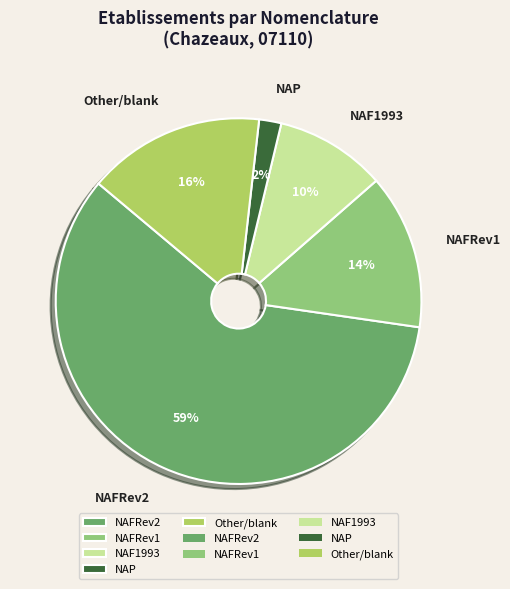

Is the sum of NAFRev2 and NAFRev1 greater than half?

Yes